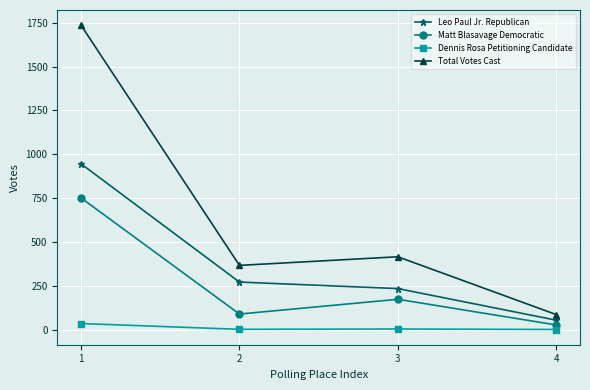

True or false: Dennis Rosa Petitioning Candidate and Leo Paul Jr. Republican intersect in this chart.

False